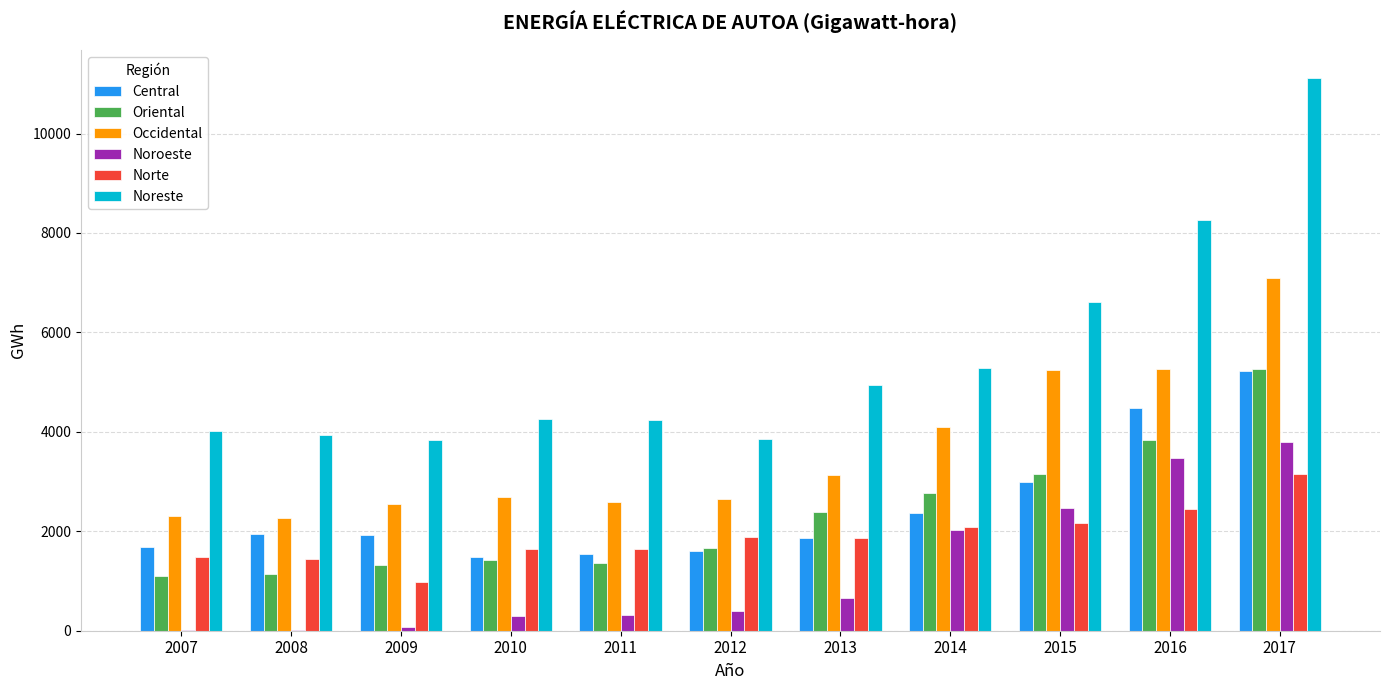

At which category is the sum across all series the highest?

2017